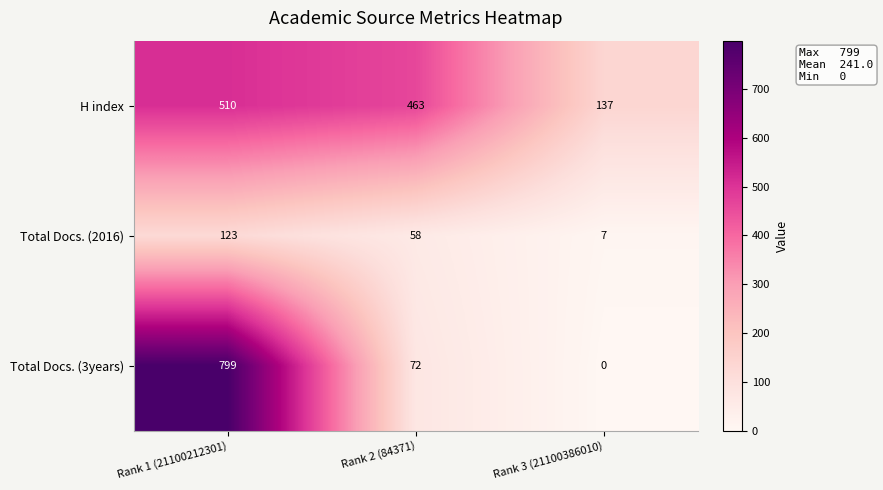

What is the difference between the highest and lowest values at Rank 2 (84371)?

405